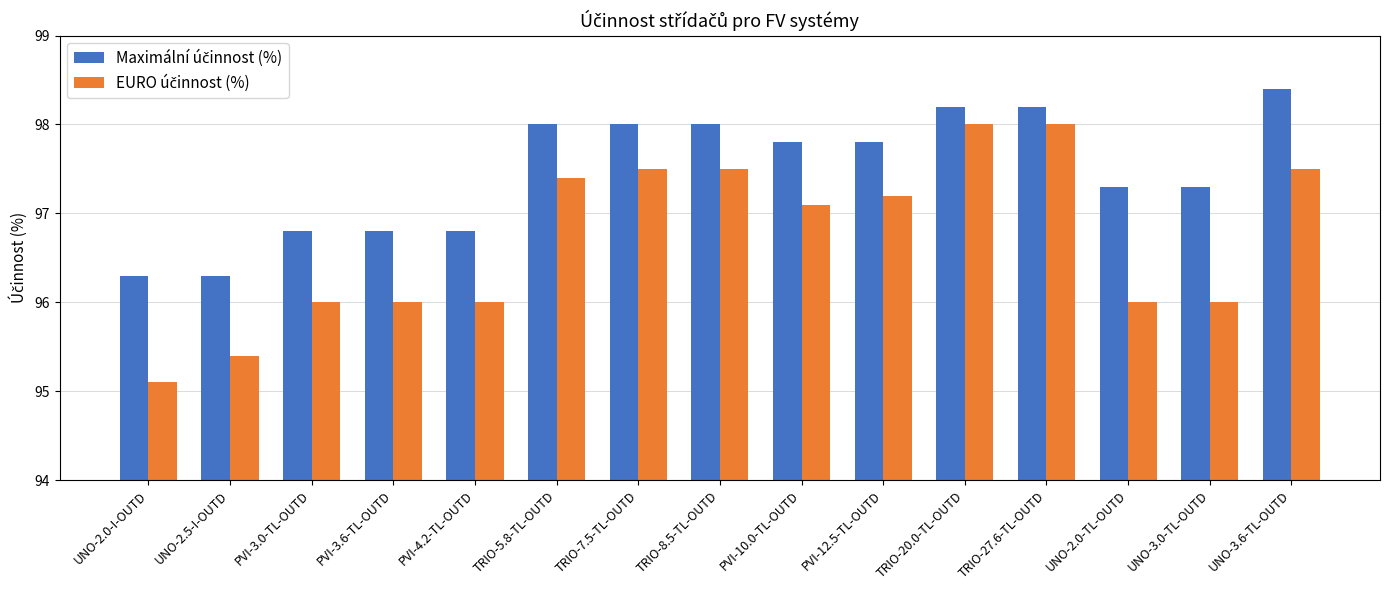

At which category does the chart reach its peak across all series?

UNO-3.6-TL-OUTD